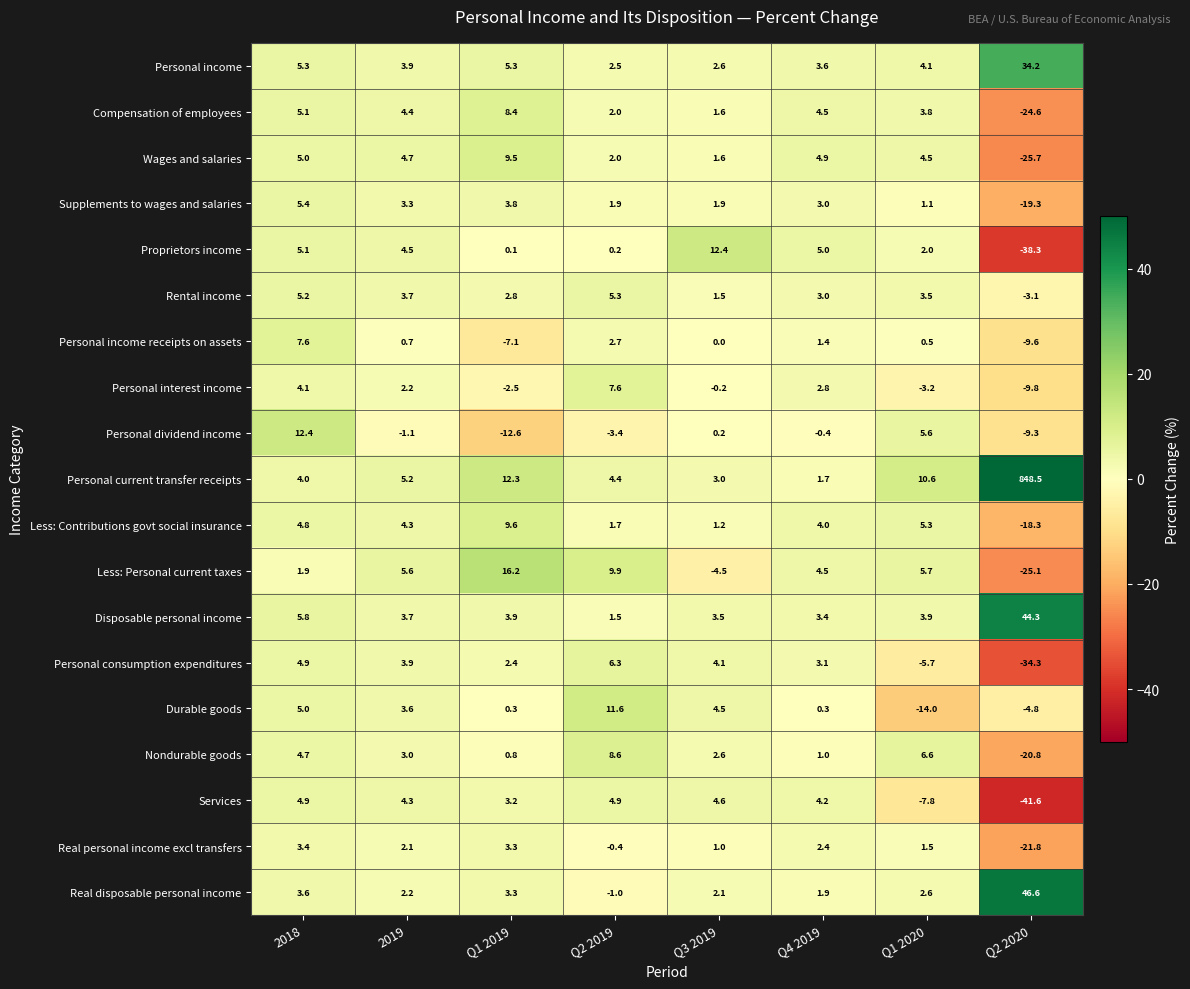

The Durable goods series shows 11.6 at Q2 2019. True or false?

True